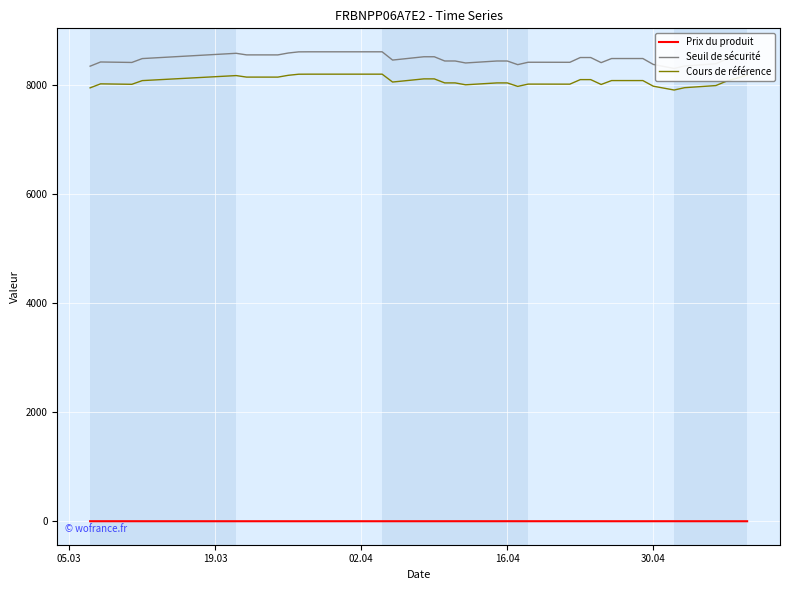

True or false: Prix du produit and Cours de référence intersect in this chart.

False